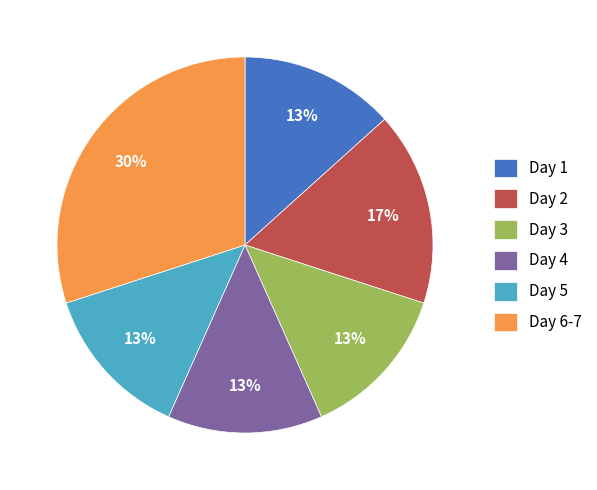

Which slice is the largest?

Day 6-7